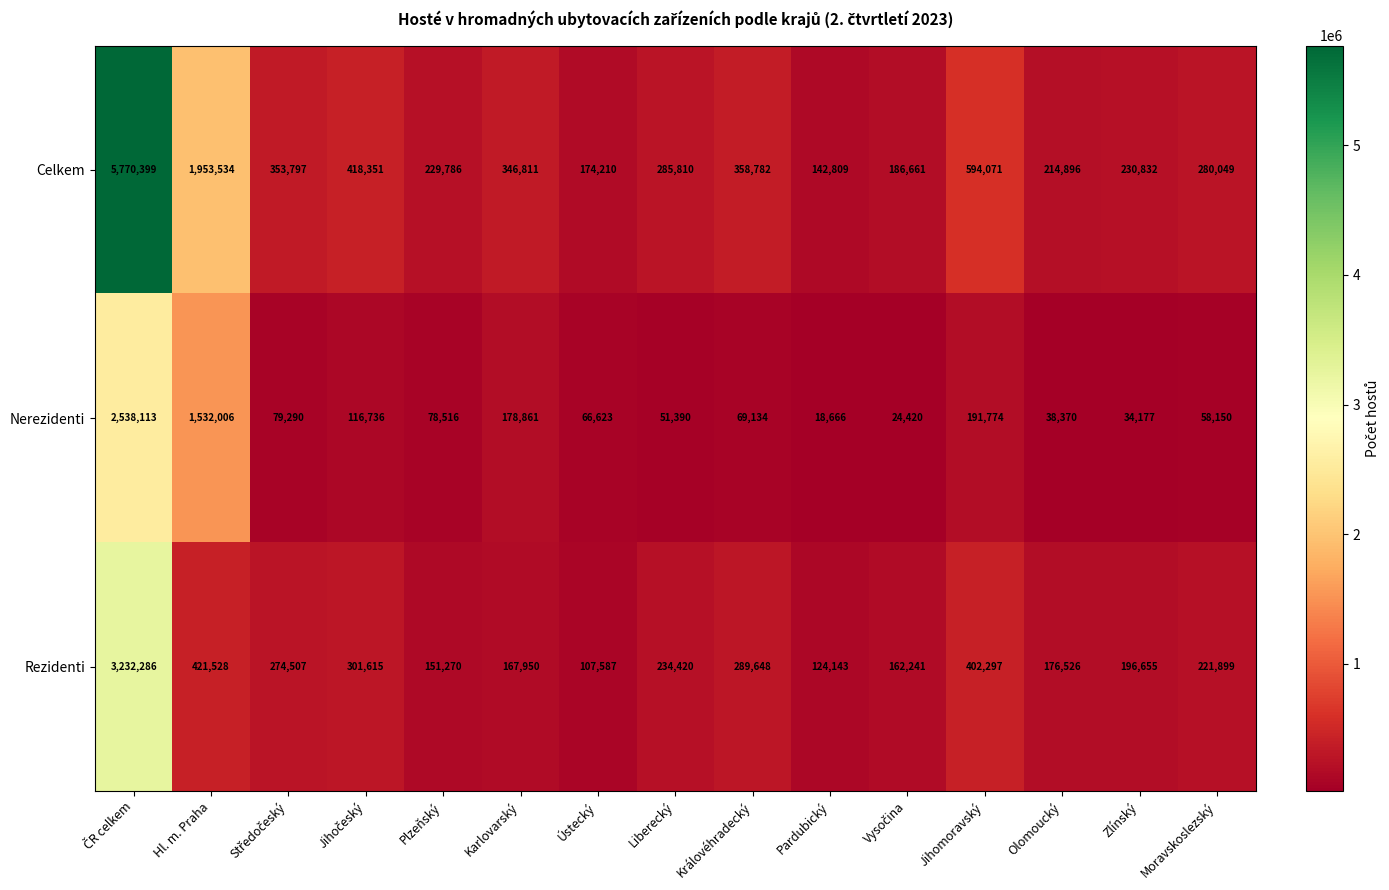

Rank the series by their average value, from highest to lowest.

Celkem, Rezidenti, Nerezidenti